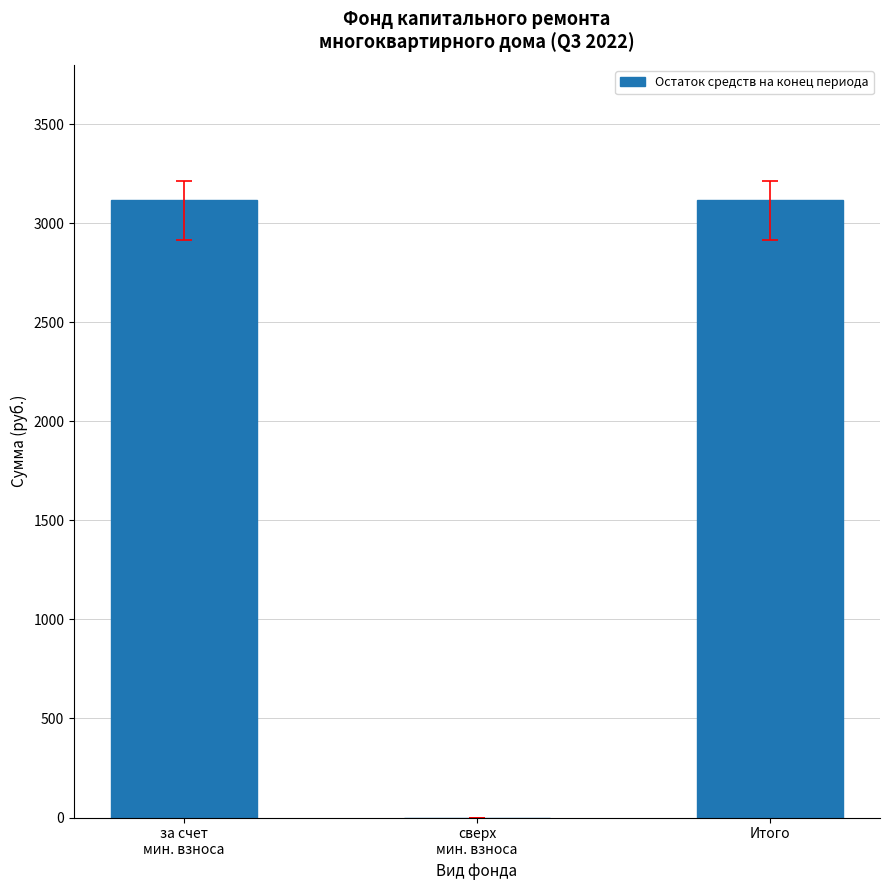

What is the maximum value shown in the chart?

3115.4